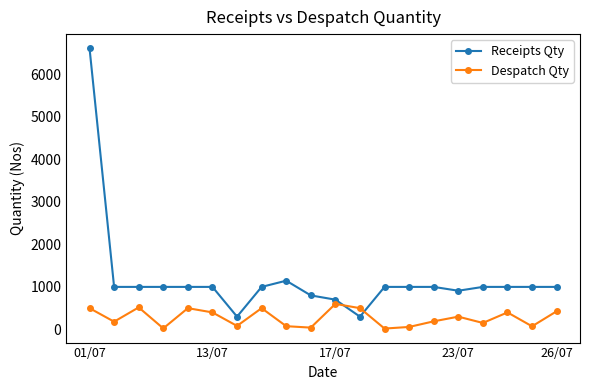

List the series in order of their peak value, highest first.

Receipts Qty, Despatch Qty